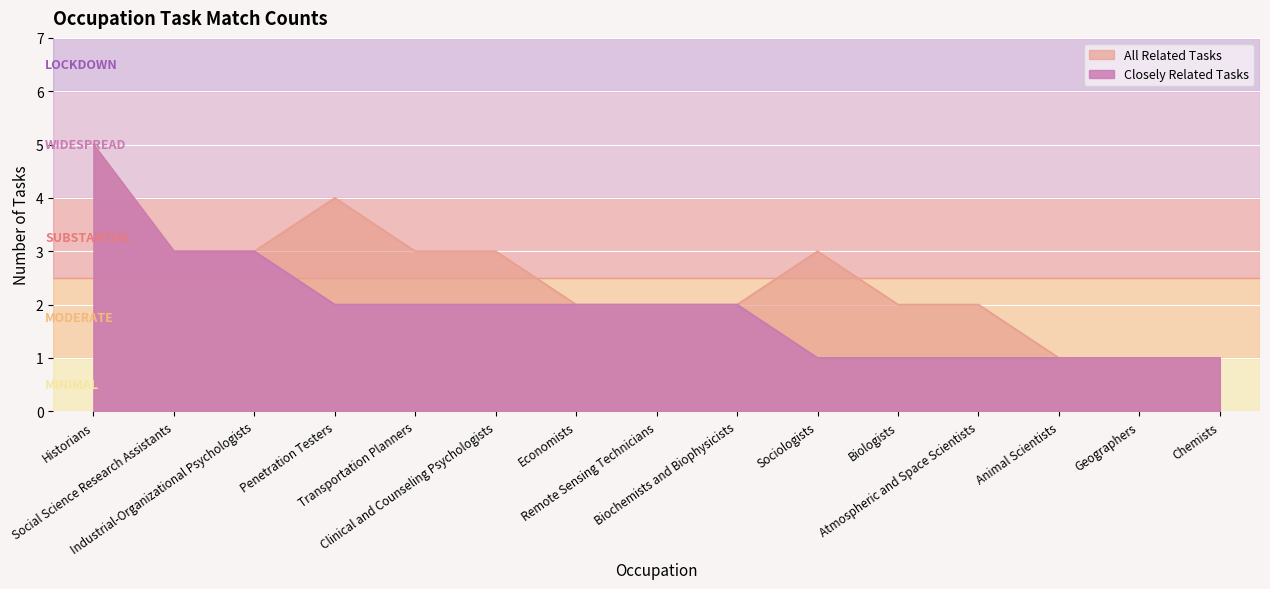

True or false: Closely Related Tasks has more than 2 points higher than both neighbors.

False